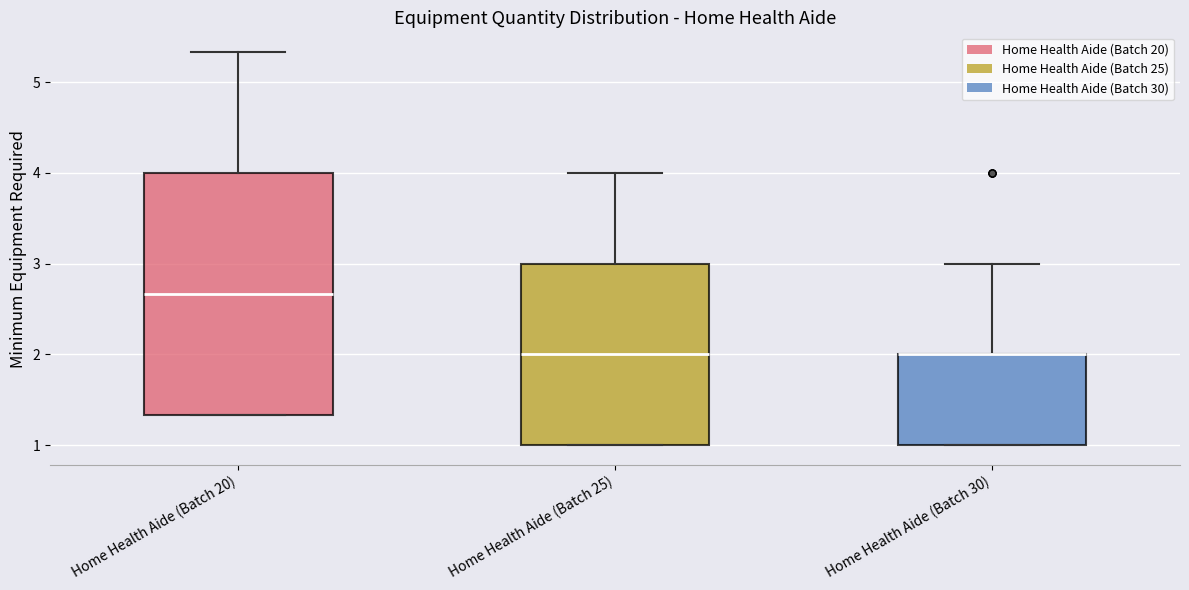

Which box is the tallest, from its lower edge to its upper edge?

Home Health Aide (Batch 20)